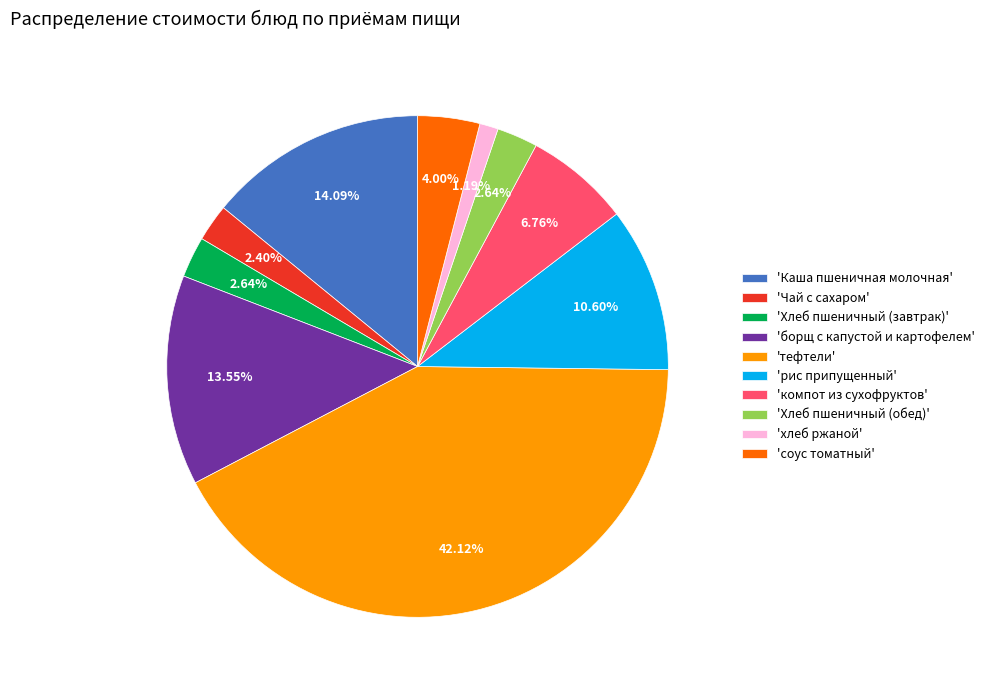

Is there any slice that represents more than half of the pie?

No